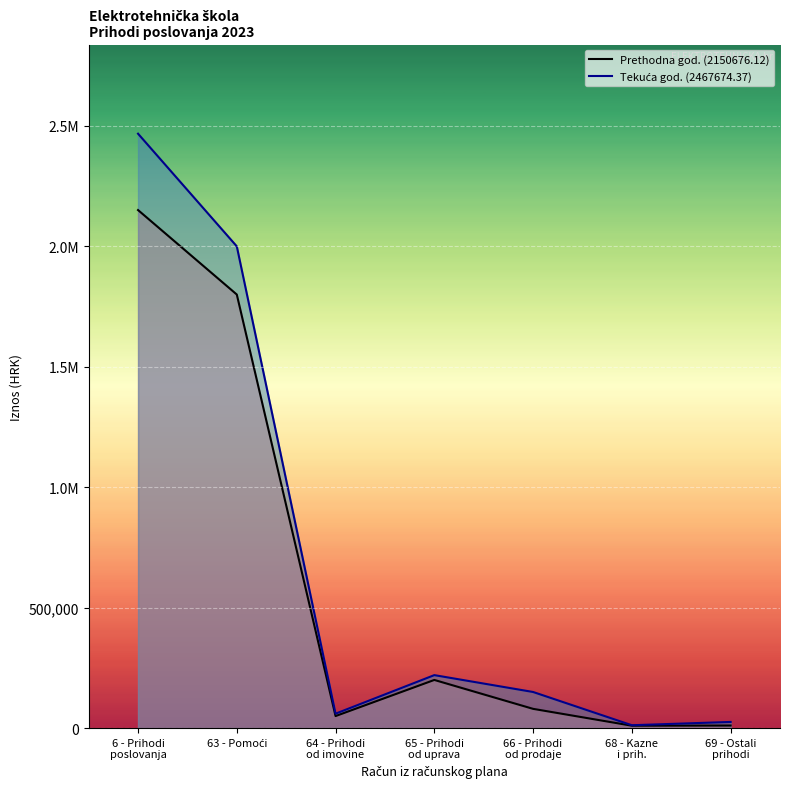

What is the spread (max minus min) of values at 68 - Kazne
i prih.?

2000.0